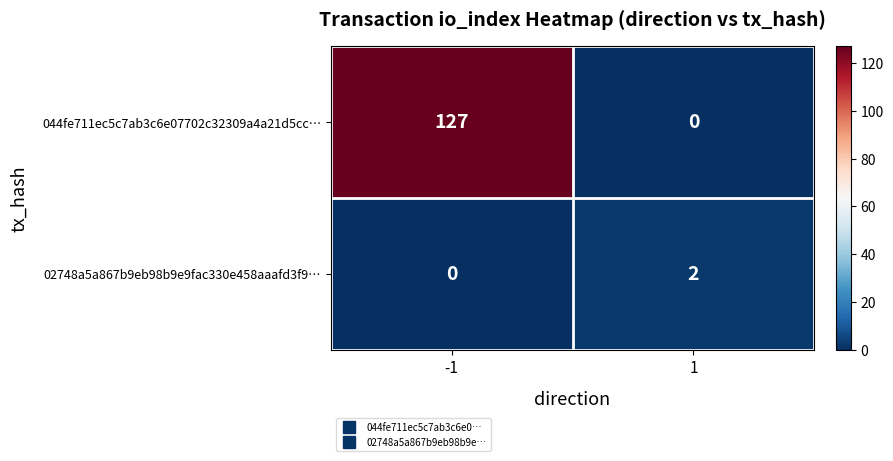

Count the number of data series in this chart.

2